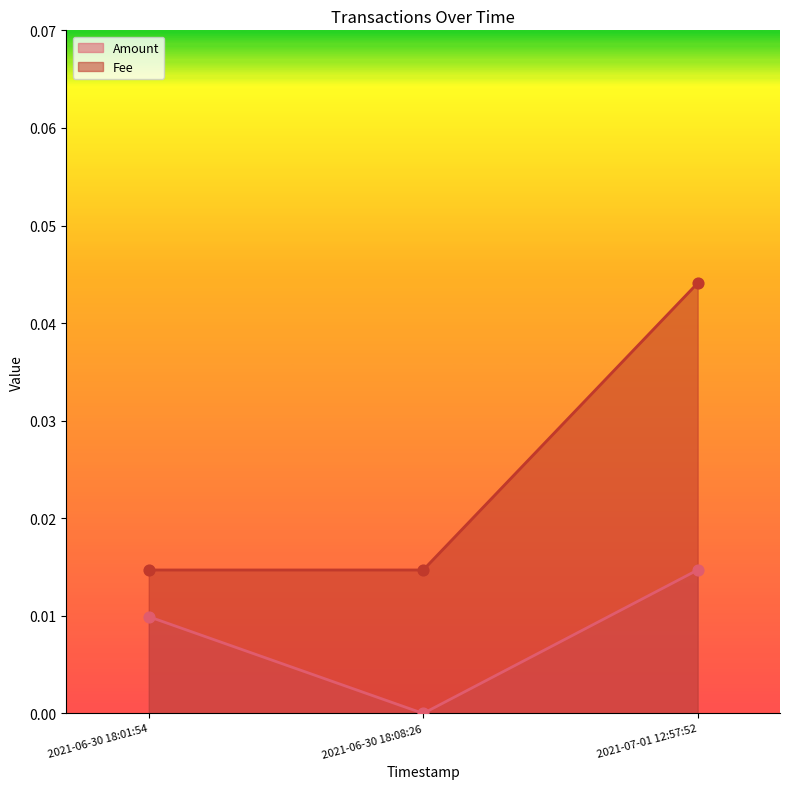

At which category is the sum across all series the highest?

2021-07-01 12:57:52